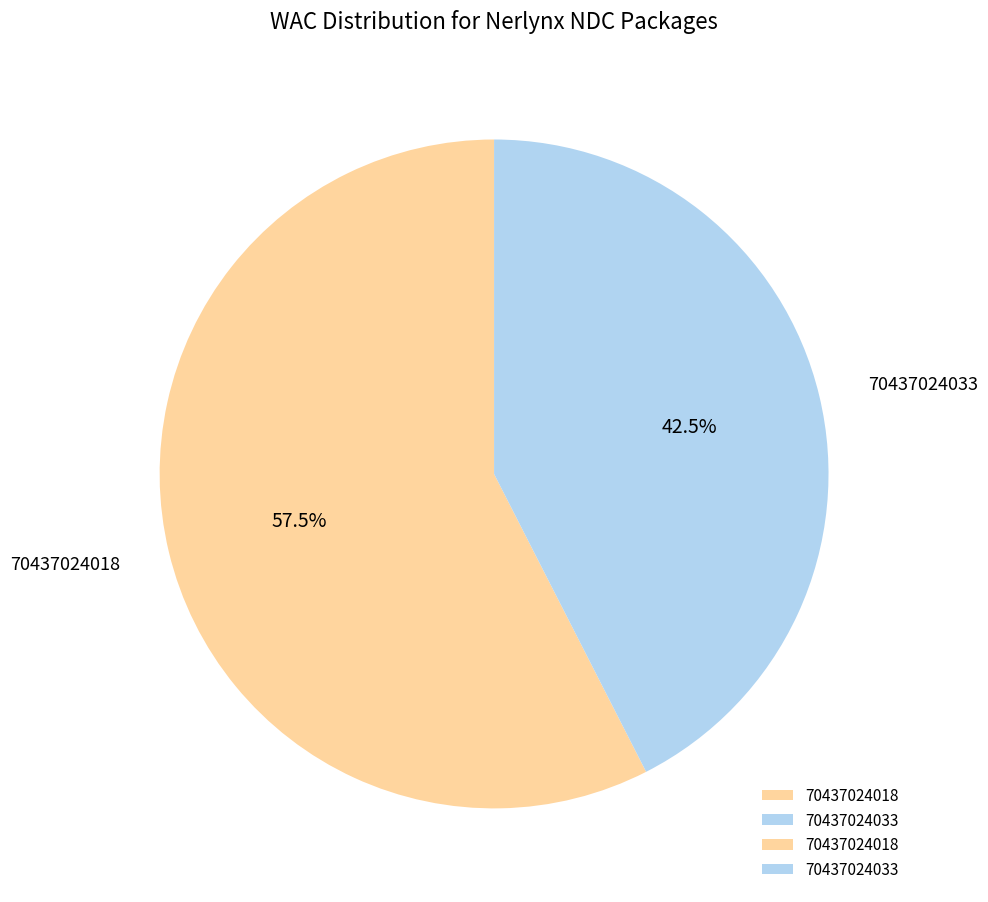

Combined, what portion of the pie is 70437024033 and 70437024018?

100.0%